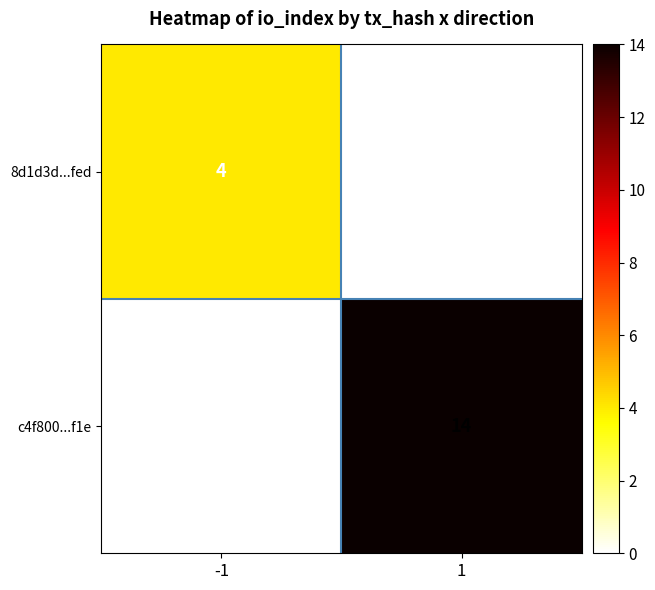

Reading left to right, extract all data points from this chart.

8d1d3d...fed: -1=4	1=0
c4f800...f1e: -1=0	1=14